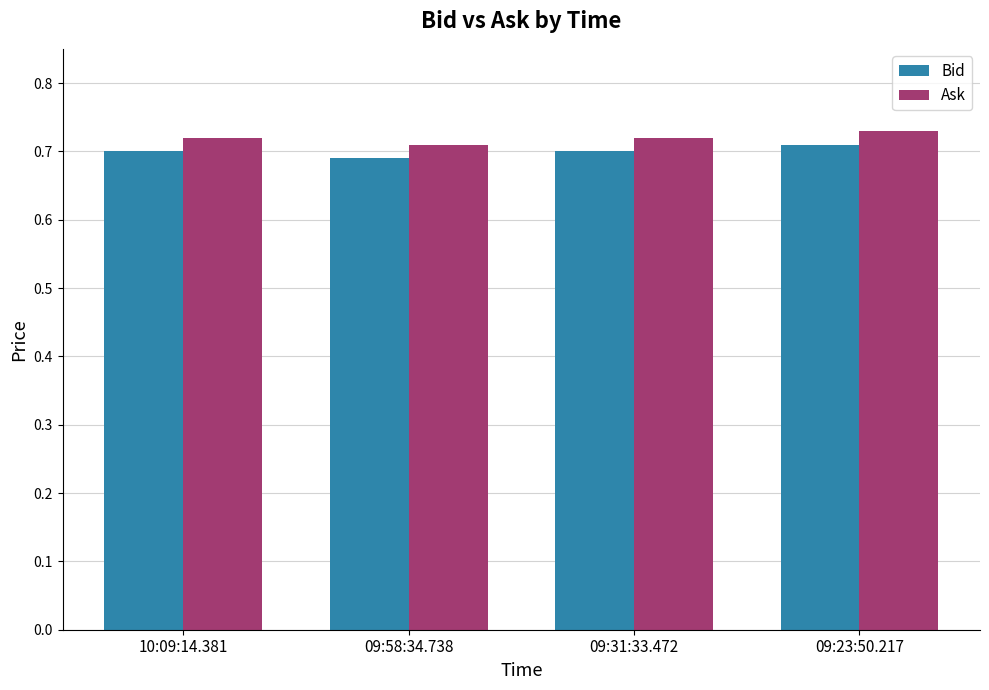

At 09:23:50.217, list the series in order from smallest to largest.

Bid, Ask